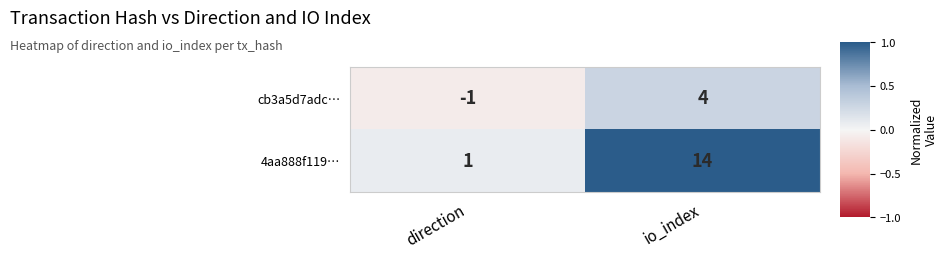

The value of cb3a5d7adc… at io_index is 4. True or false?

True